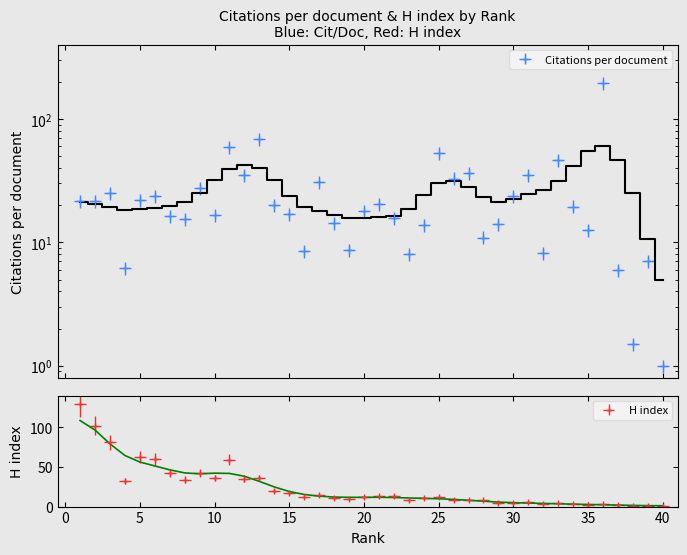

In H index, how many points are lower than both neighbors (excluding endpoints)?

9